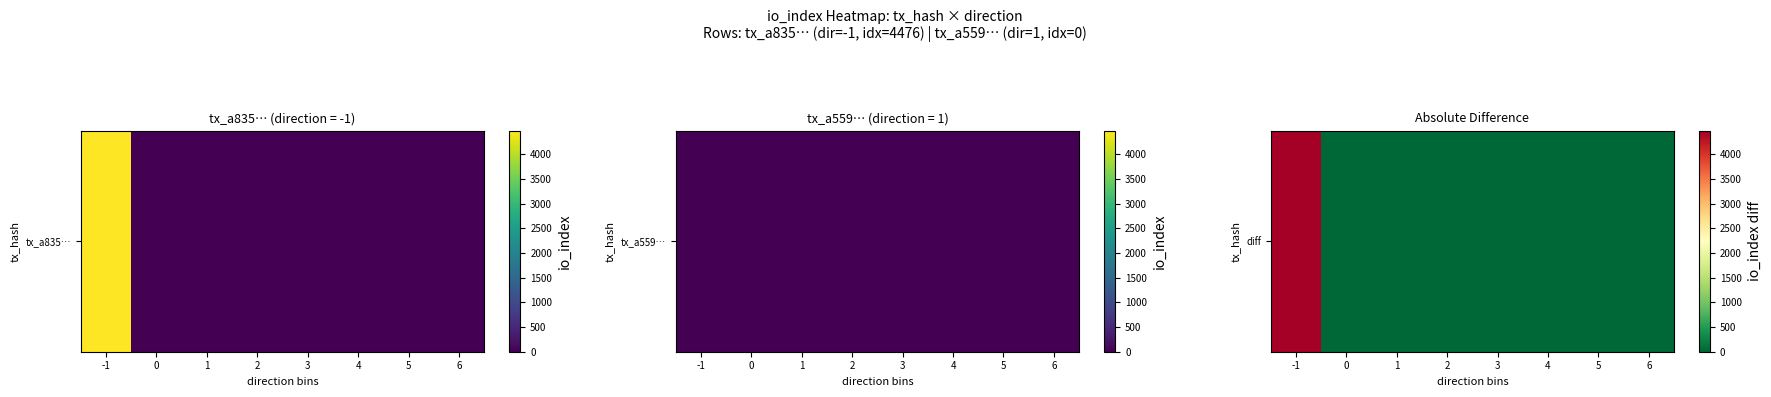

How many positive values are there?

1